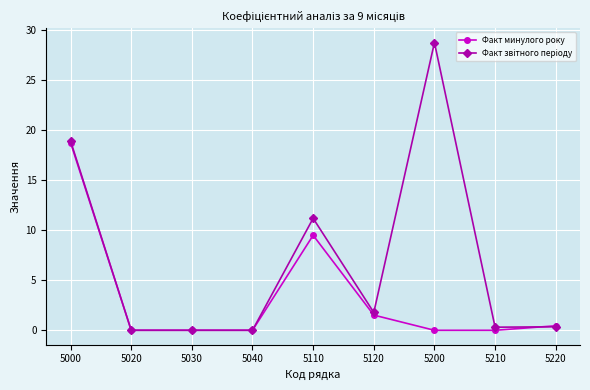

What is the maximum value shown in the chart?

28.7